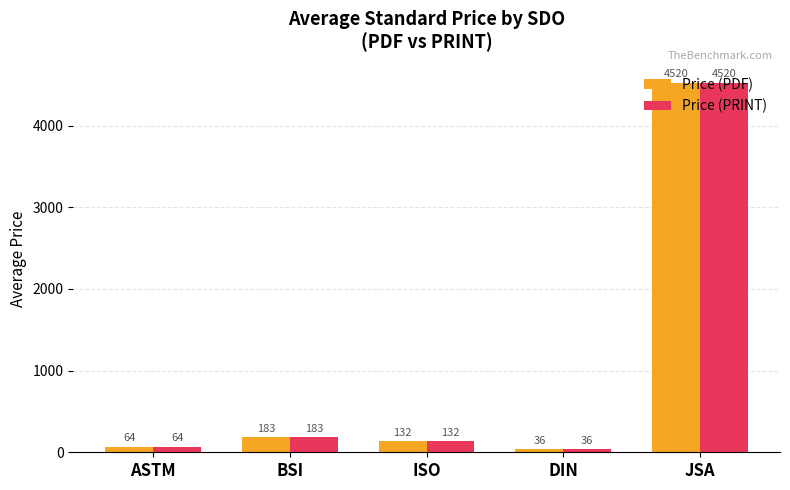

What is the total value across all series at DIN?

71.6